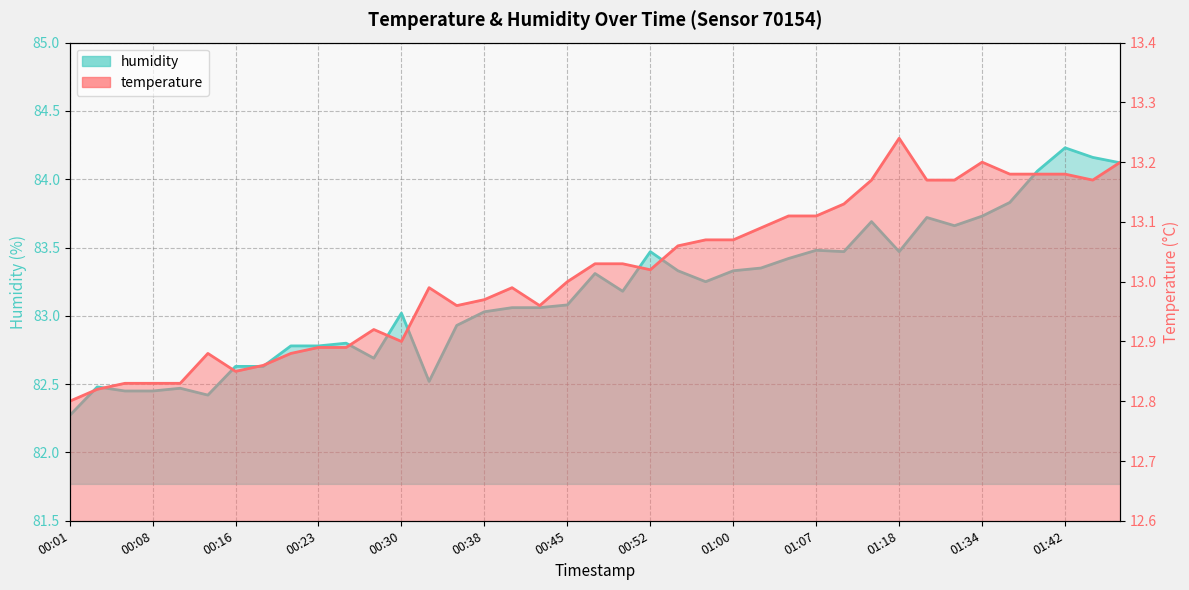

What is the average value of the temperature series?

13.0